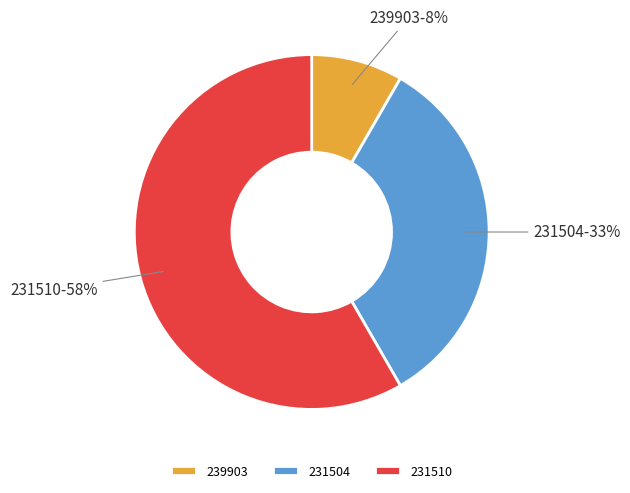

Count the number of slices in the pie.

3